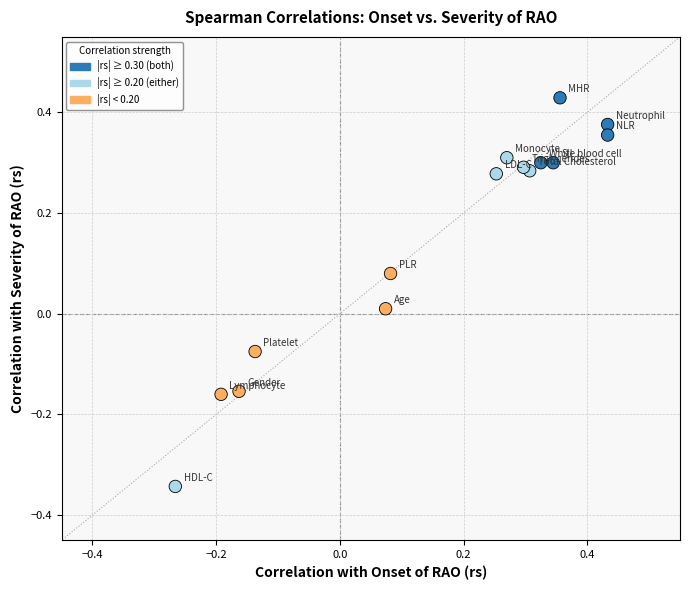

What is the range of Y values (max minus min)?

0.8